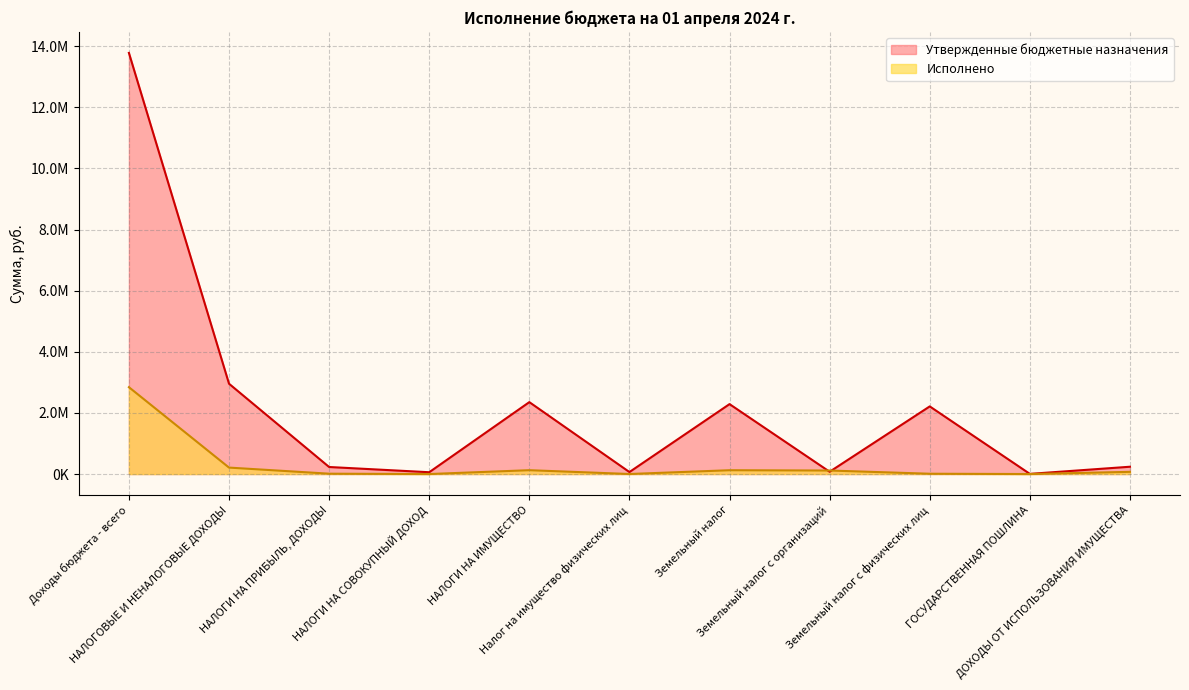

True or false: Утвержденные бюджетные назначения has a value of 13783100.0 at Доходы бюджета - всего.

True